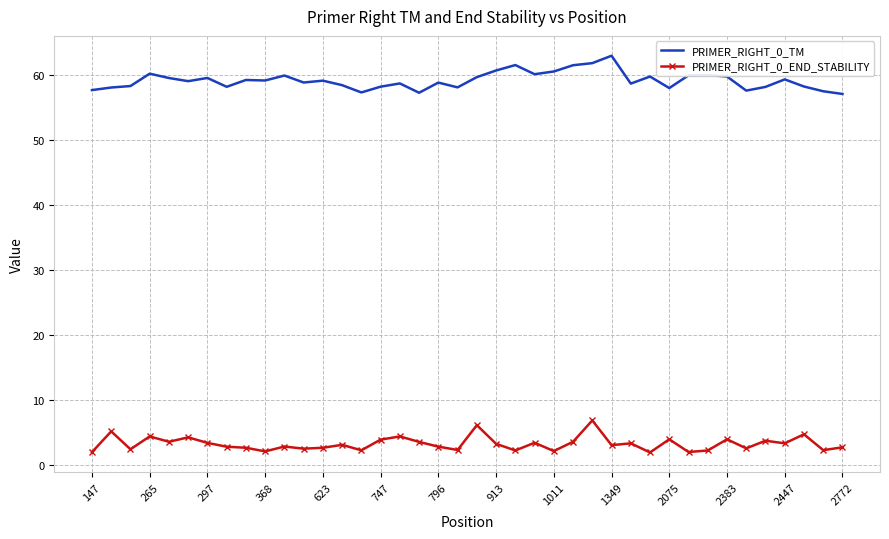

Which series has the largest total across all categories?

PRIMER_RIGHT_0_TM